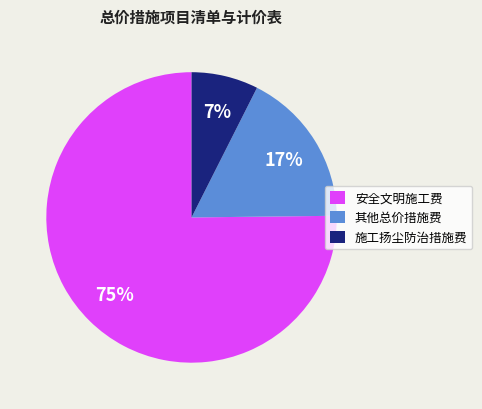

How many segments does this pie chart have?

3